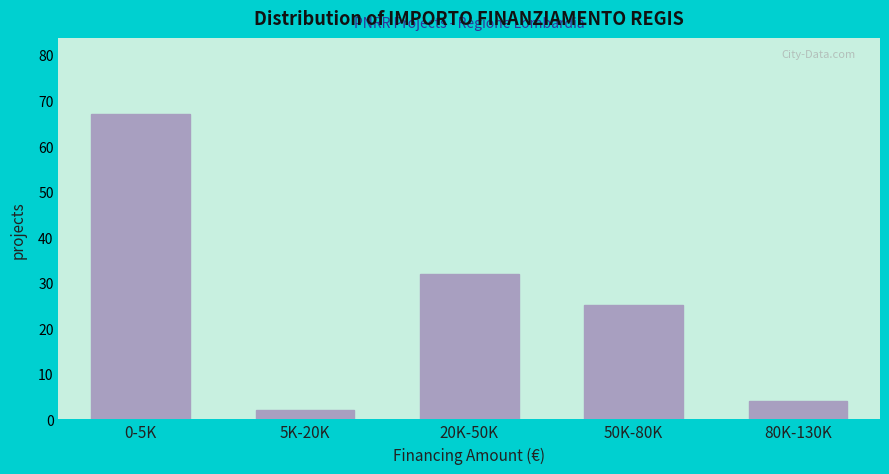

Reading left to right, list all the values displayed in this chart.

0-5K=67	5K-20K=2	20K-50K=32	50K-80K=25	80K-130K=4